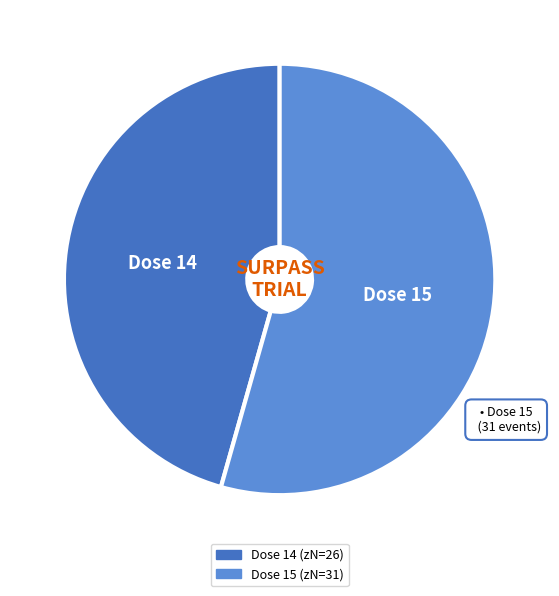

Is there a majority slice in this chart?

Yes